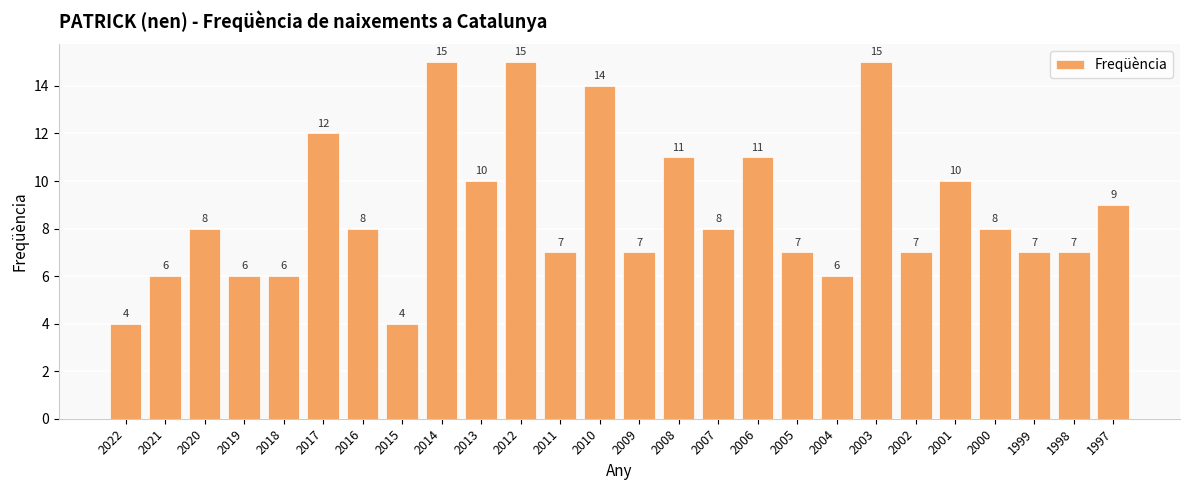

Where is the data nearest to the value 9?

1997